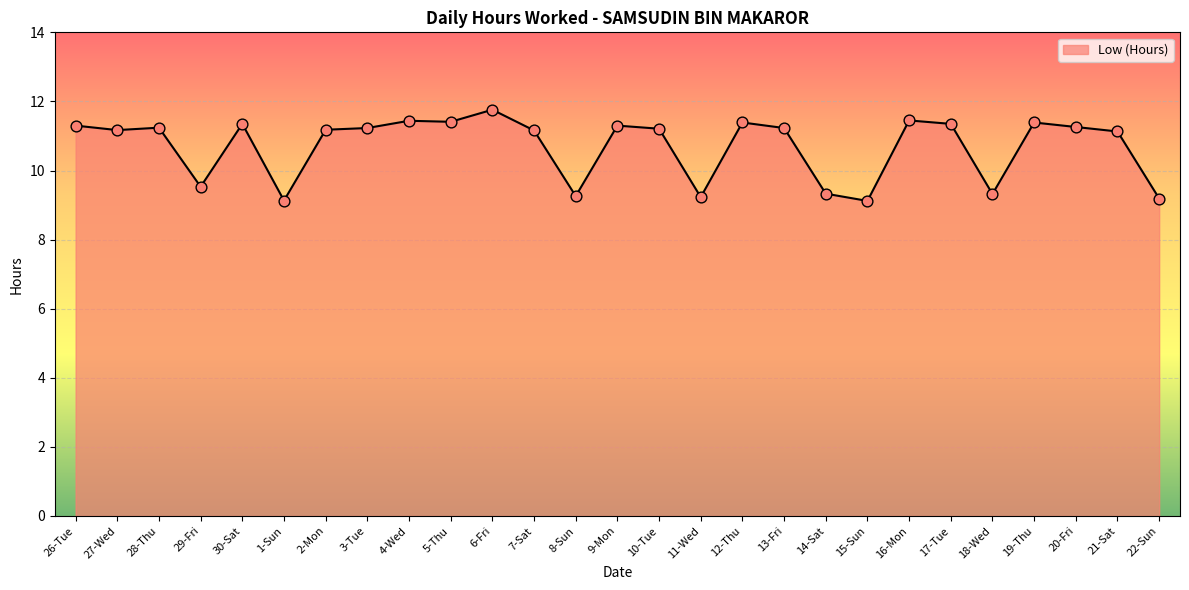

What is the change in value from 29-Fri to 3-Tue?

+1.7